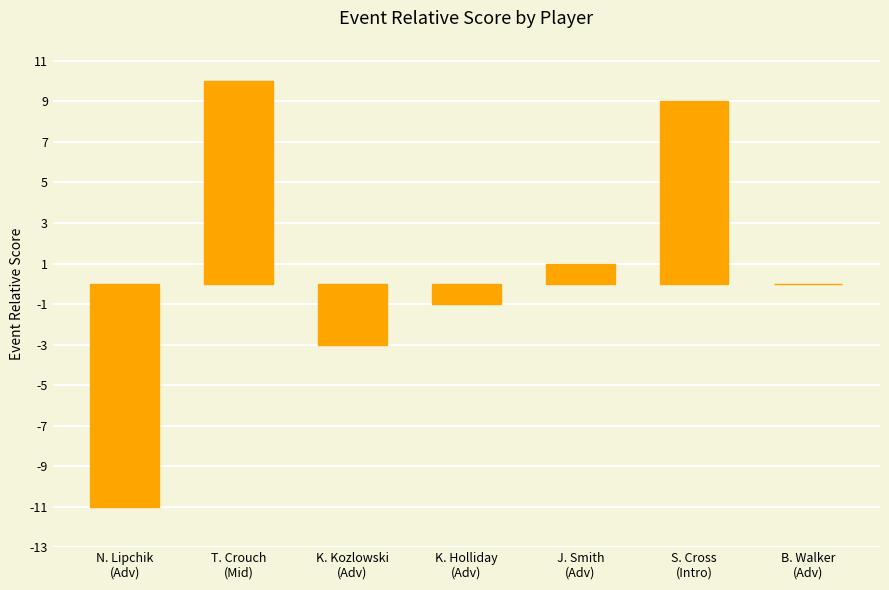

At which label does the data first exceed 0?

T. Crouch
(Mid)